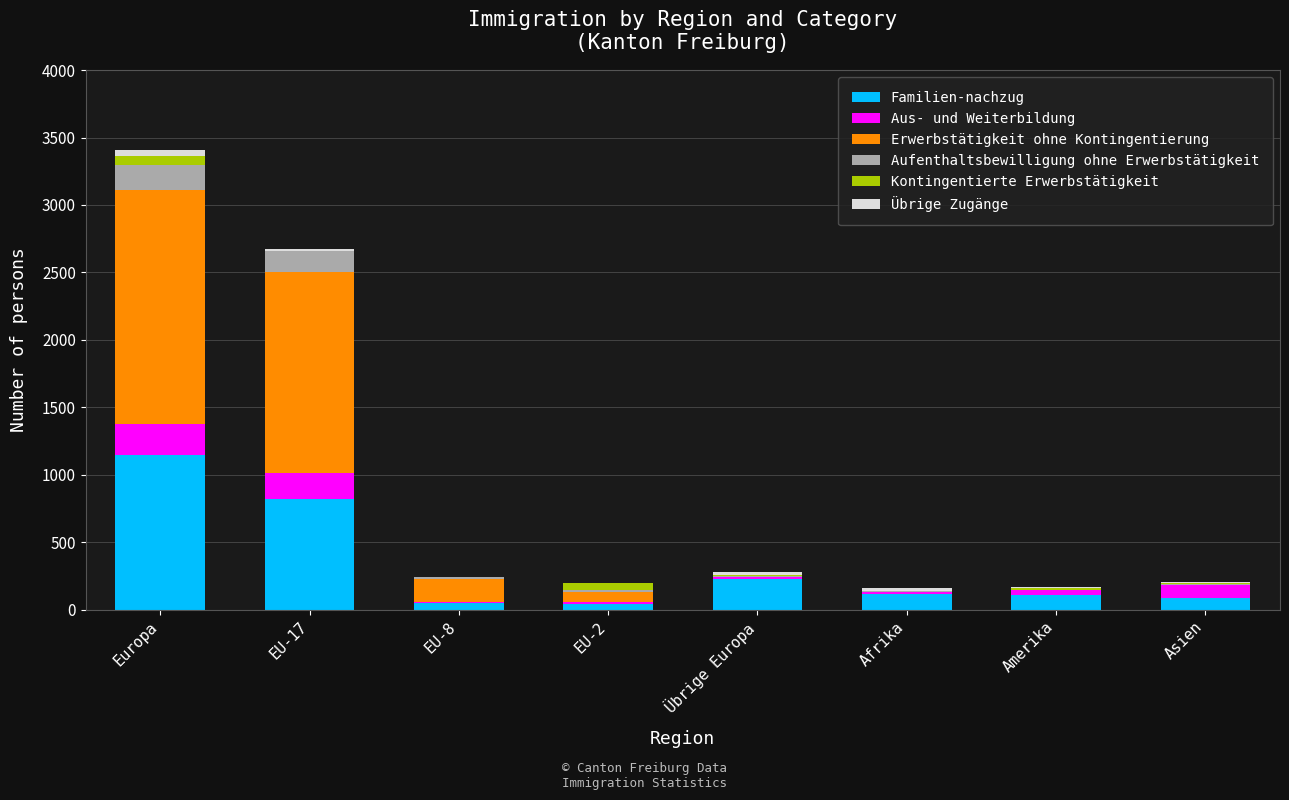

At which category is the sum across all series the highest?

Europa